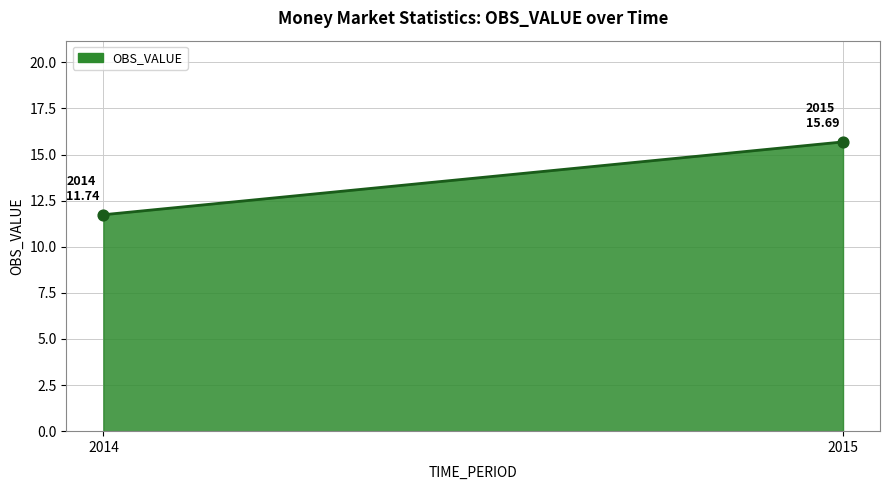

What is the range of Y values (max minus min)?

3.9